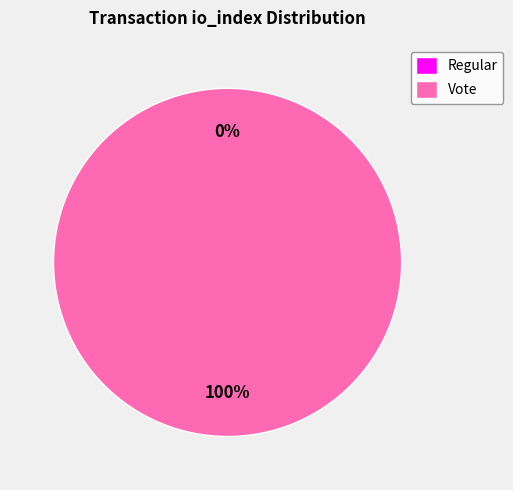

Do Vote (io_index=2) and Regular (io_index=0) together represent more than half of the pie?

Yes